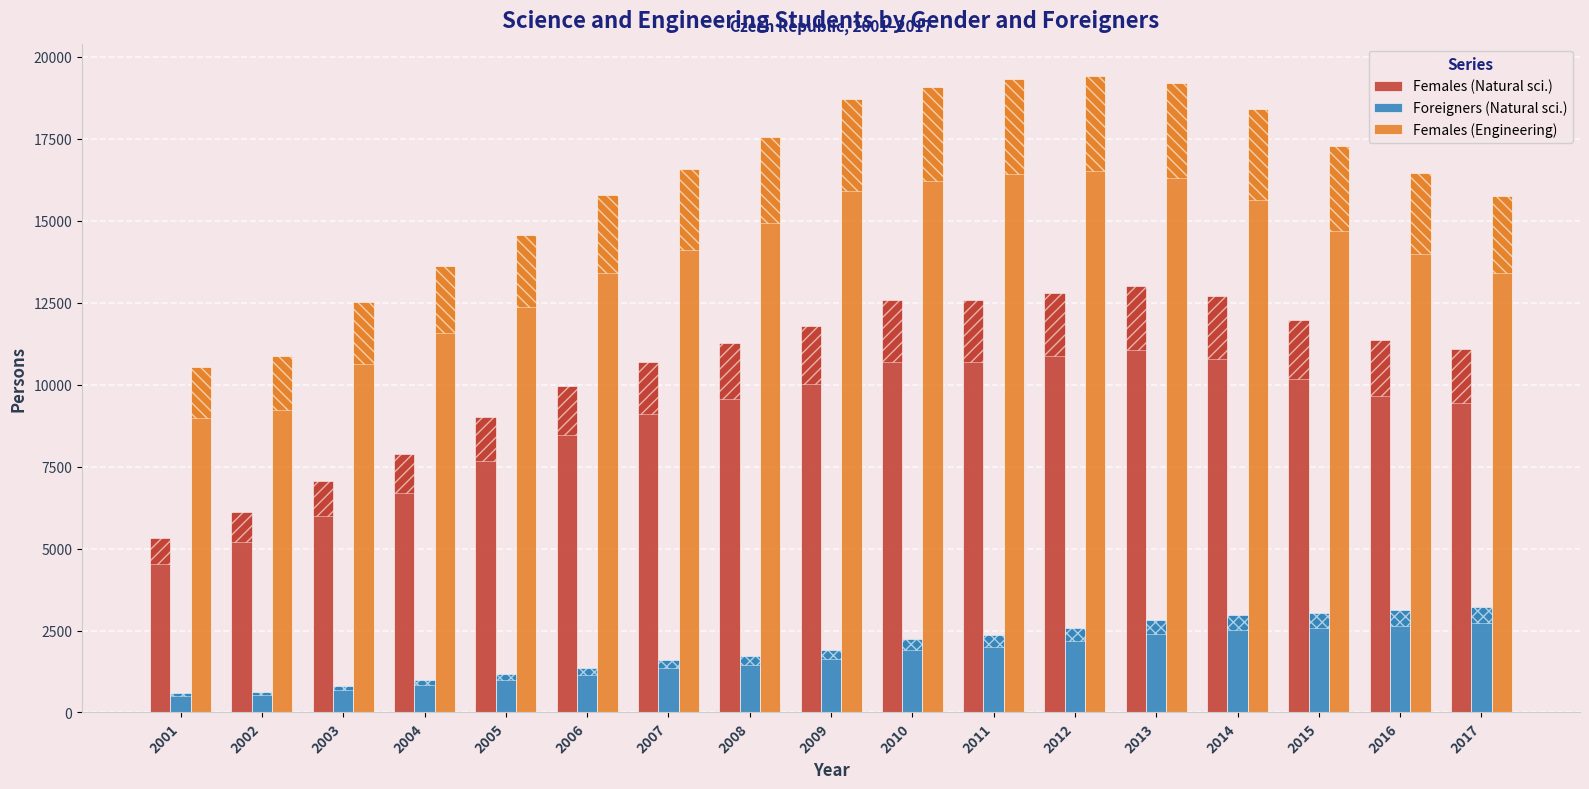

Is it true that Females (Engineering) equals 19312 at 2011?

True